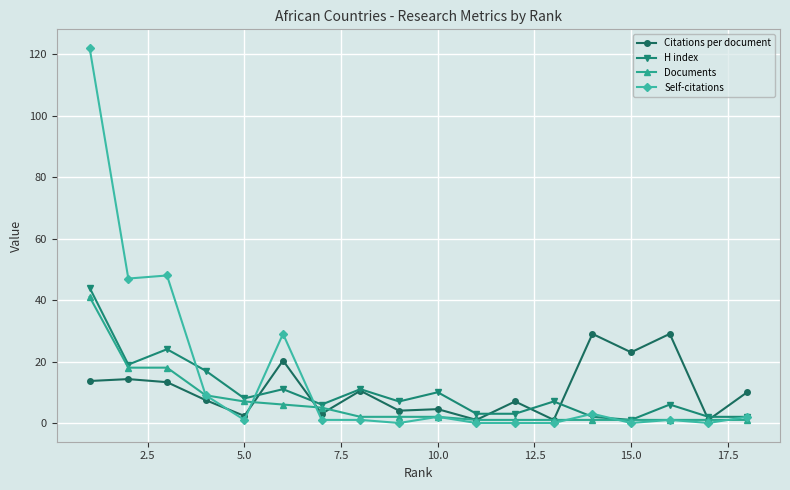

In Self-citations, how many points are higher than both neighbors (excluding endpoints)?

5